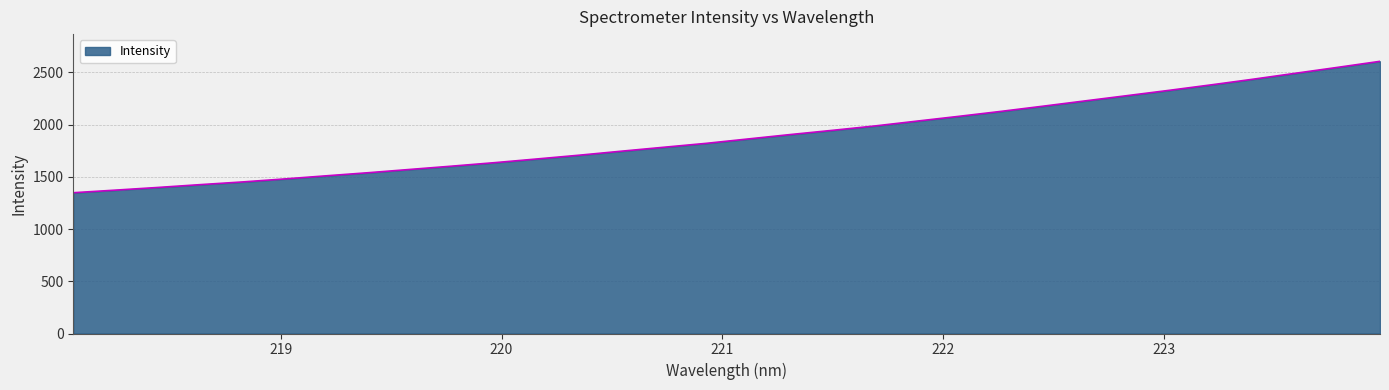

Does the chart have visible grid lines?

Yes